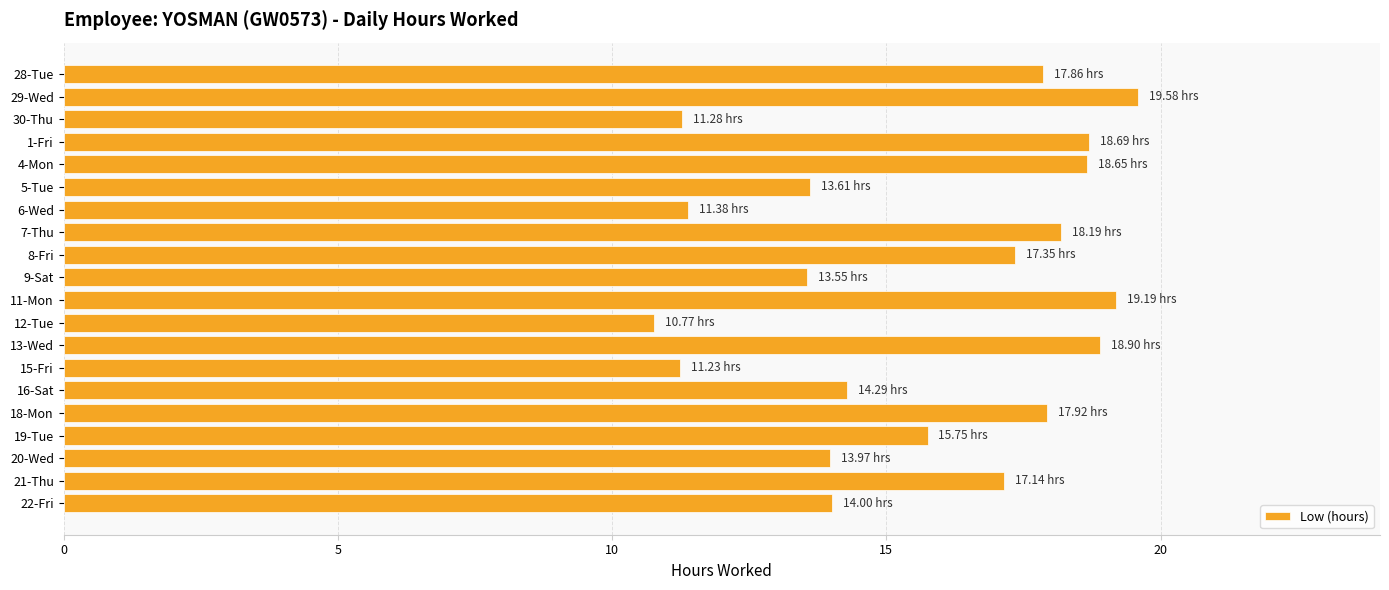

What is the smallest value displayed?

10.8